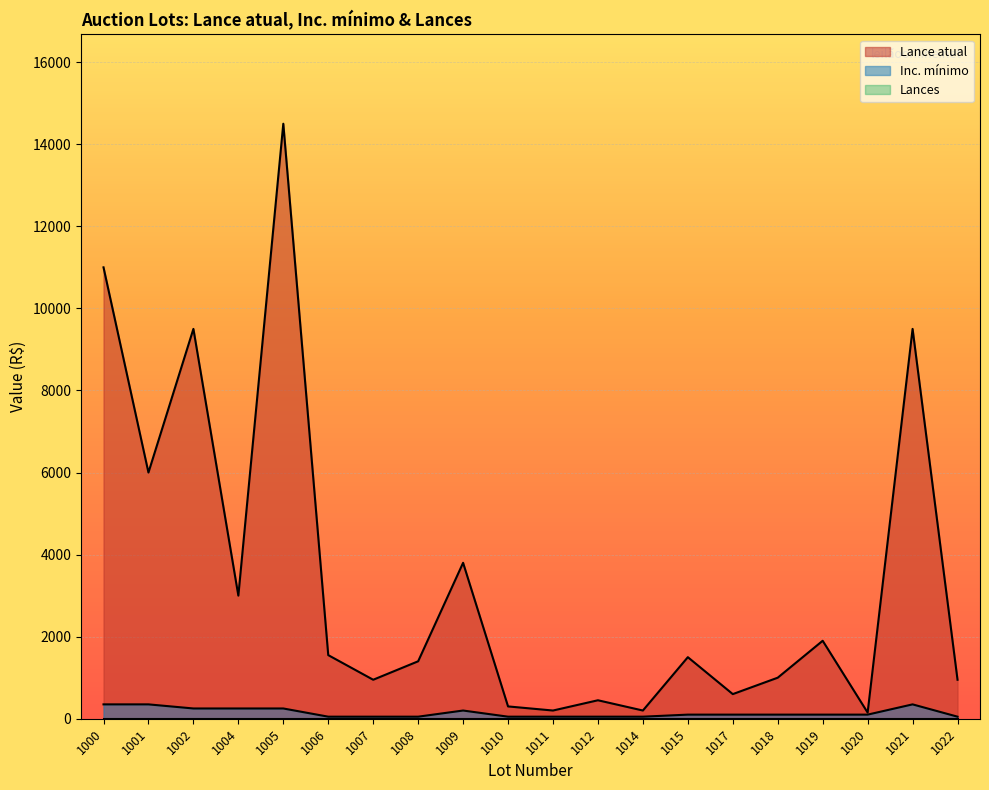

What is the difference between the second highest and minimum values in the Inc. mínimo series?

300